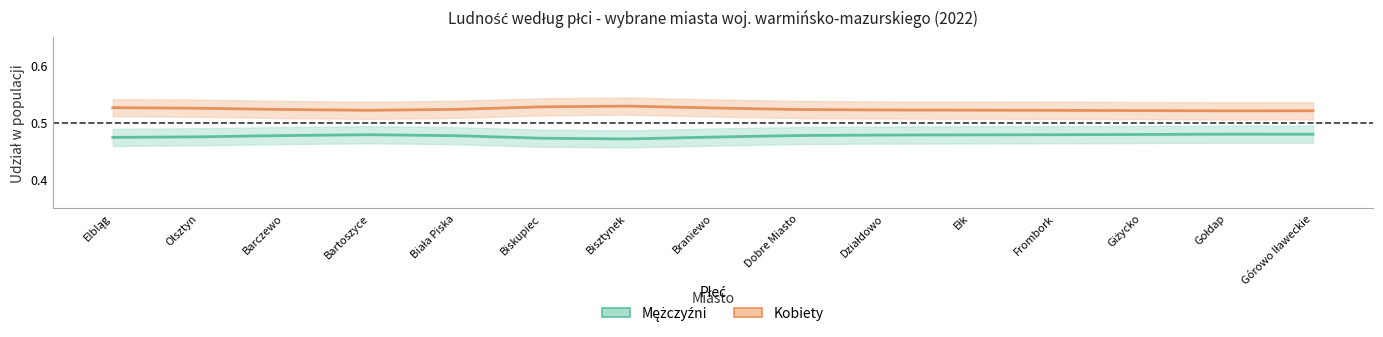

At which category does the chart reach its minimum across all series?

Bisztynek